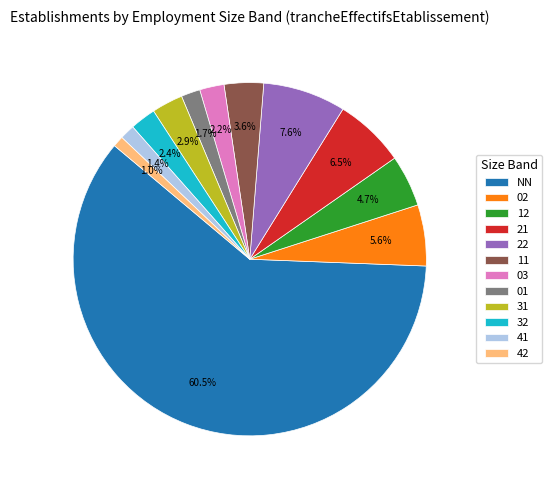

What percentage is the 01 slice, to the nearest percent?

2%